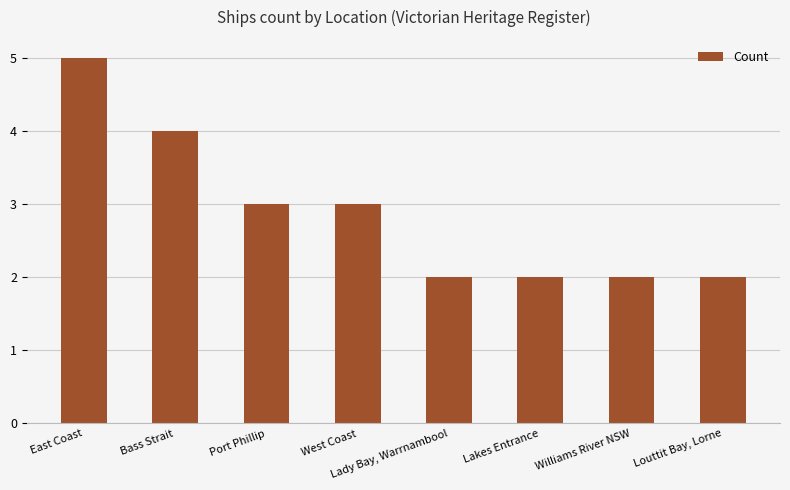

What is the difference between the maximum and second lowest values?

3